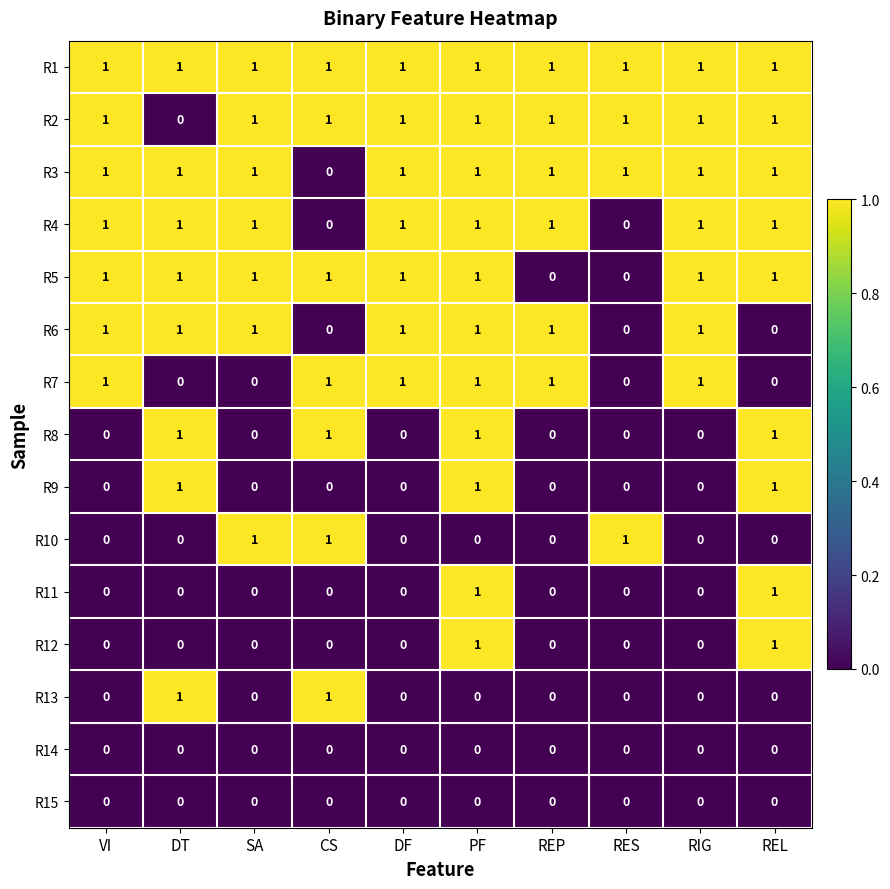

At how many categories does at least one series exceed 0?

10